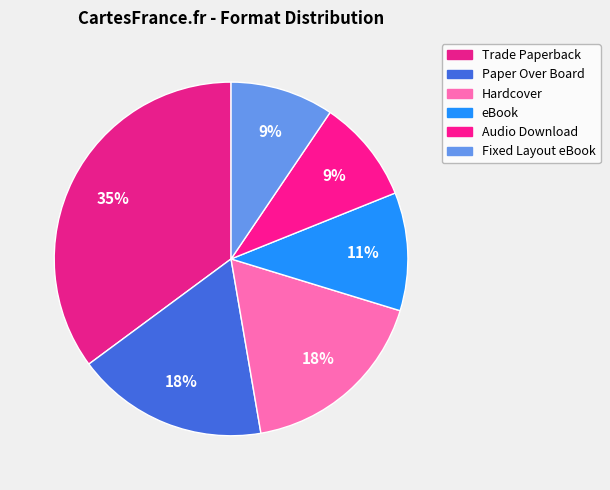

Count the number of slices in the pie.

6